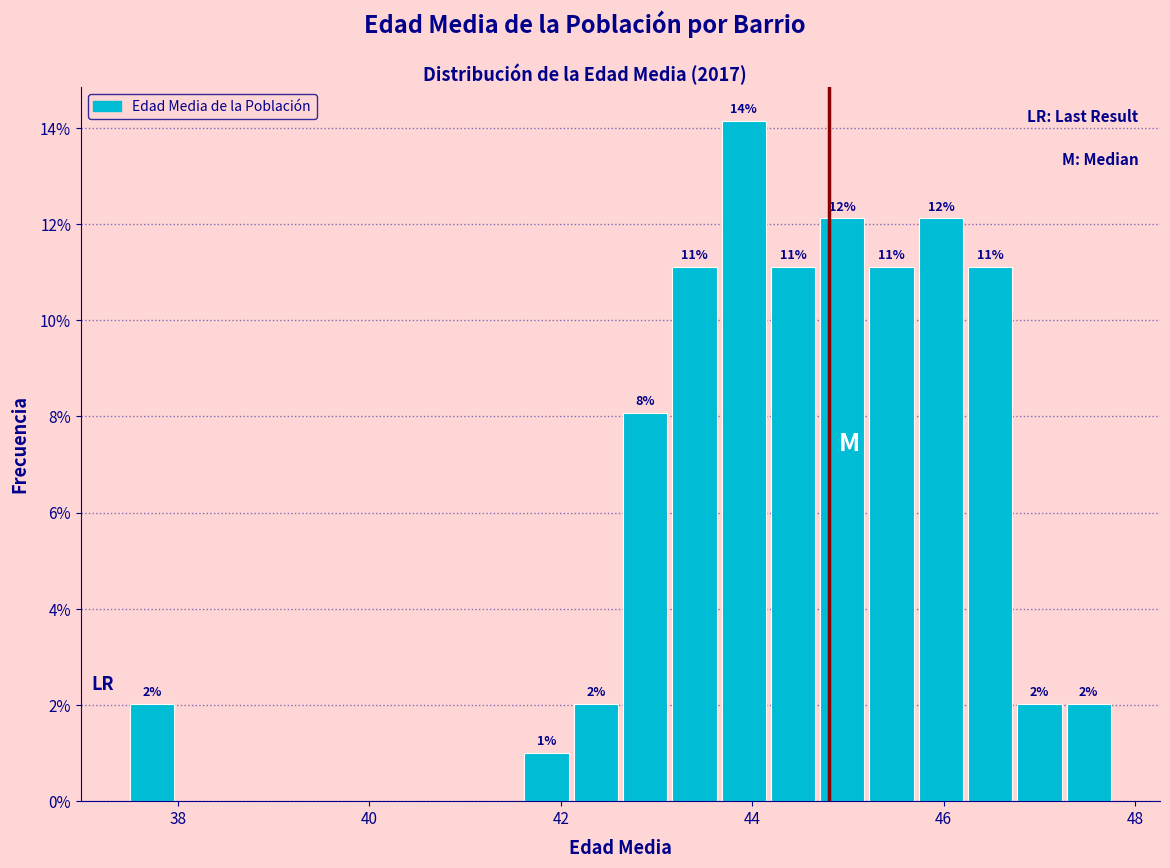

Around what value on the x-axis is the tallest bar? Give the approximate position of its centre, as read against the axis.

44.0